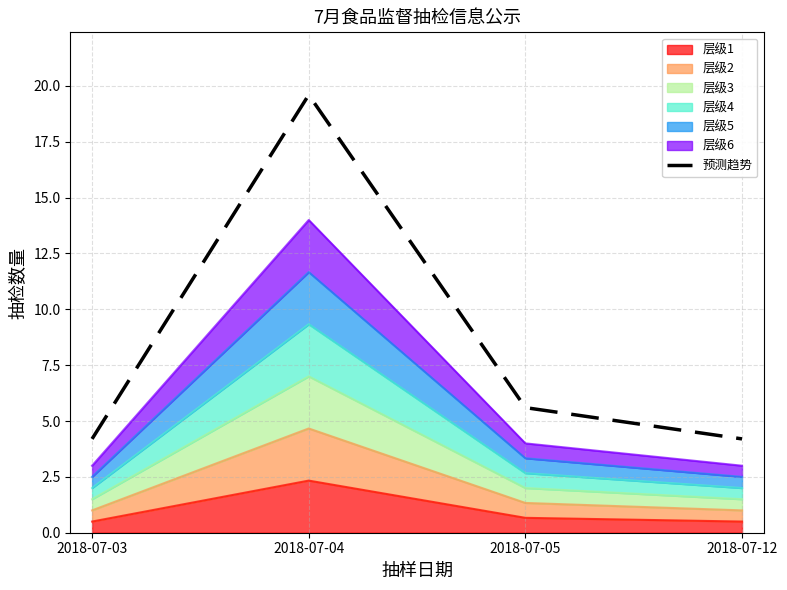

How many lines are shown in the chart?

1